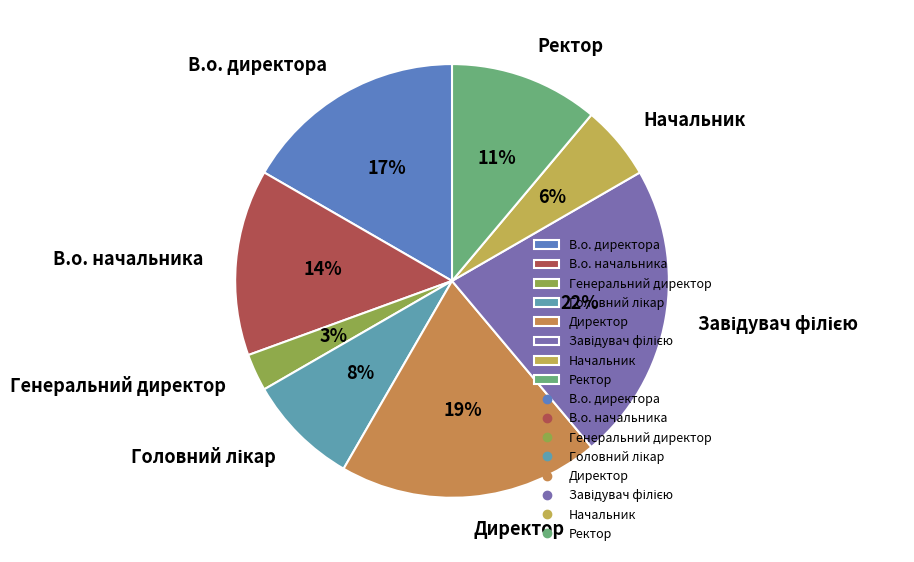

True or false: Генеральний директор accounts for 3% of the total.

True